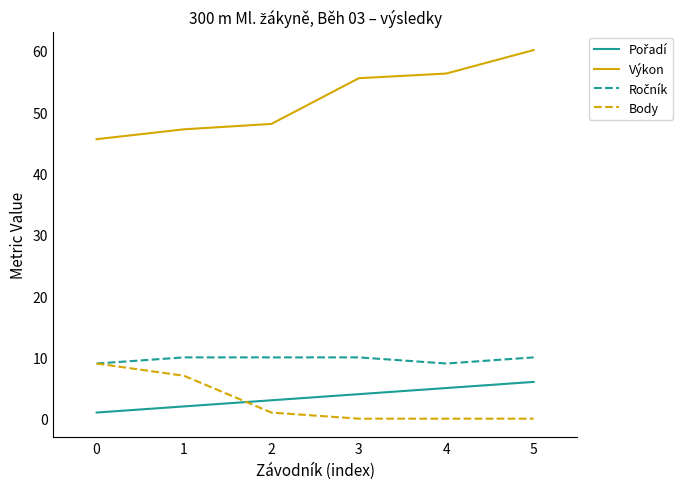

What is the difference between the highest and lowest values at 3?

55.6